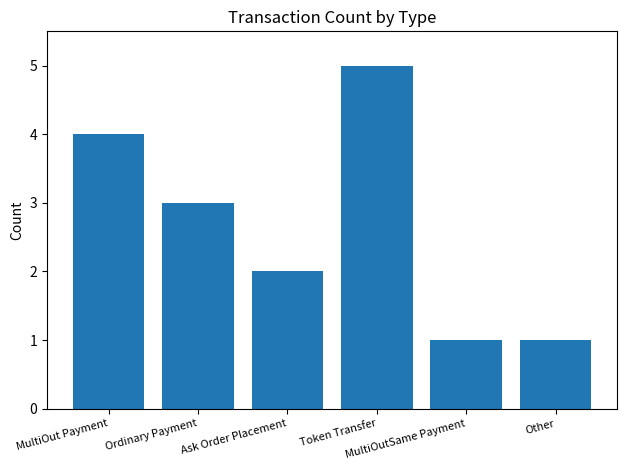

Reading left to right, what are all the values shown in this chart?

MultiOut Payment=4	Ordinary Payment=3	Ask Order Placement=2	Token Transfer=5	MultiOutSame Payment=1	Other=1